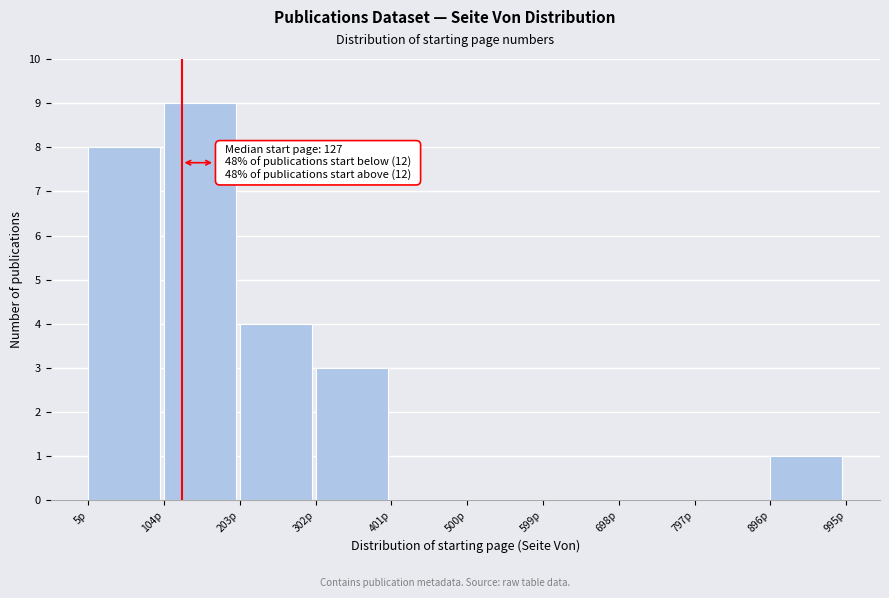

Over which range of the x-axis is the bar tallest?

104 to 203